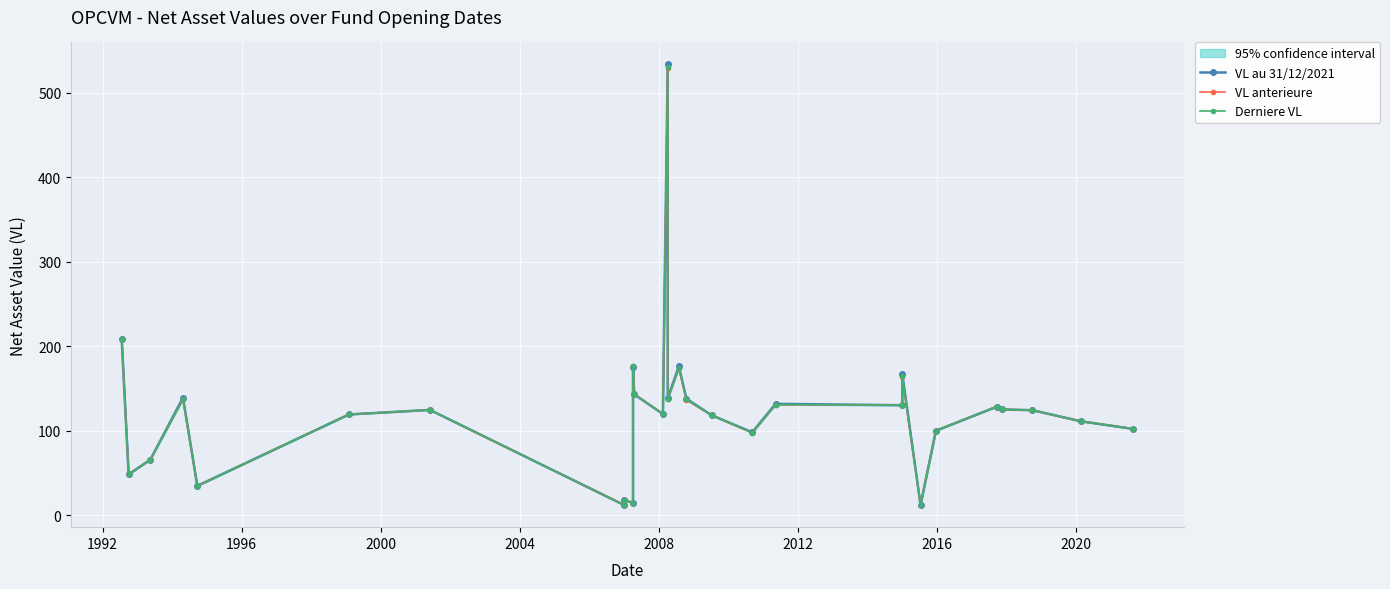

True or false: VL au 31/12/2021 has a value of 178.4 at 17.

False